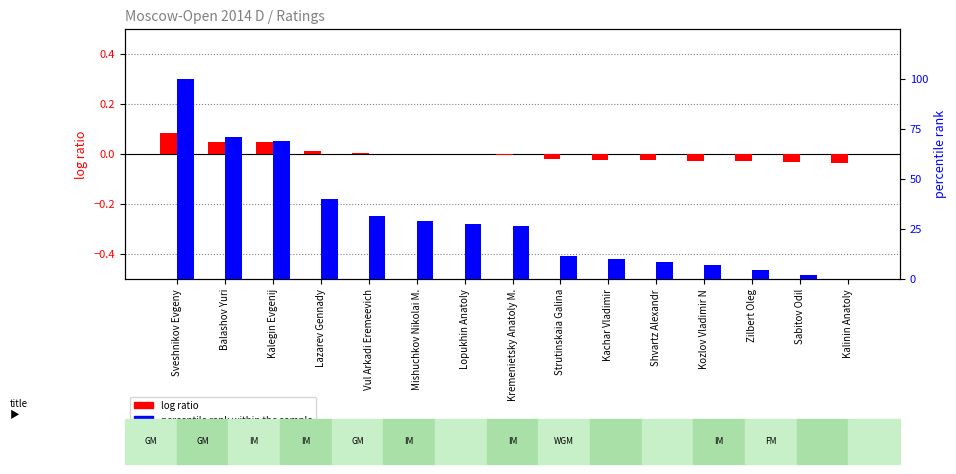

Are the bars grouped side by side (vs. stacked)?

Yes